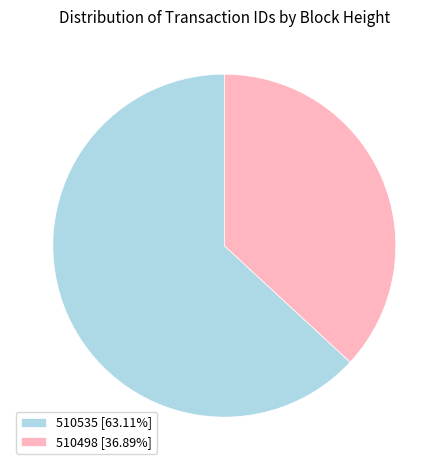

How many slices are in this pie chart?

2